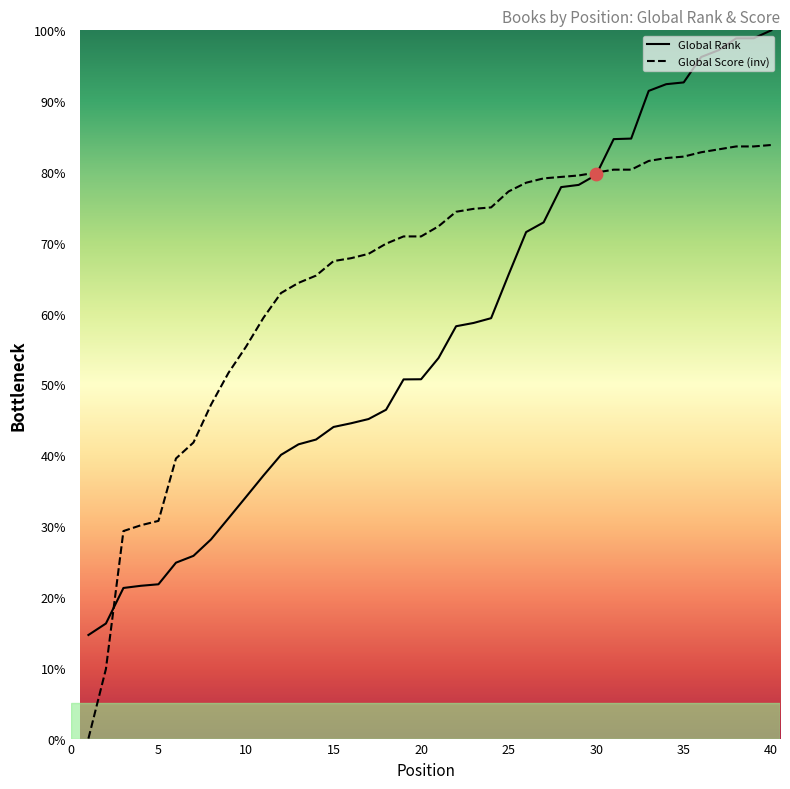

What are all the series names shown in the legend?

Global Rank, Global Score